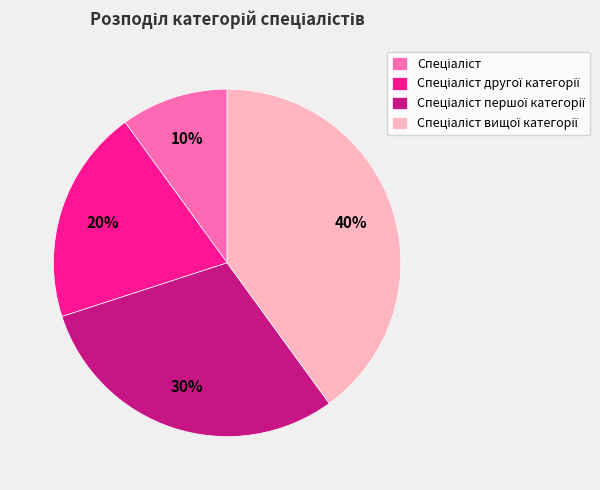

To the nearest percent, what is the average slice percentage?

25%